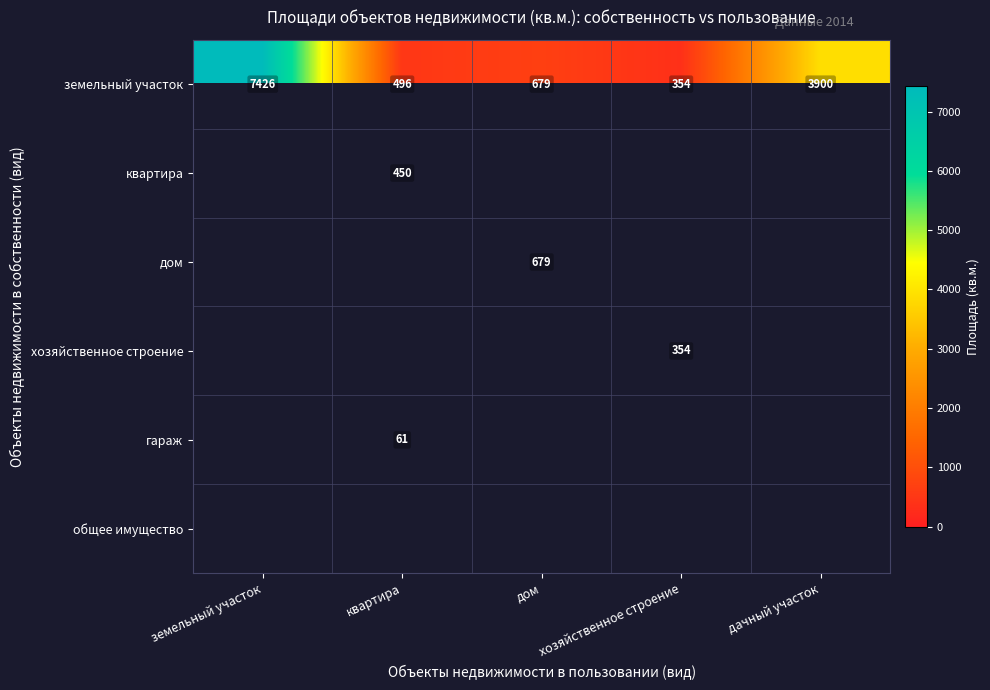

Is it true that гараж equals 61 at квартира?

True